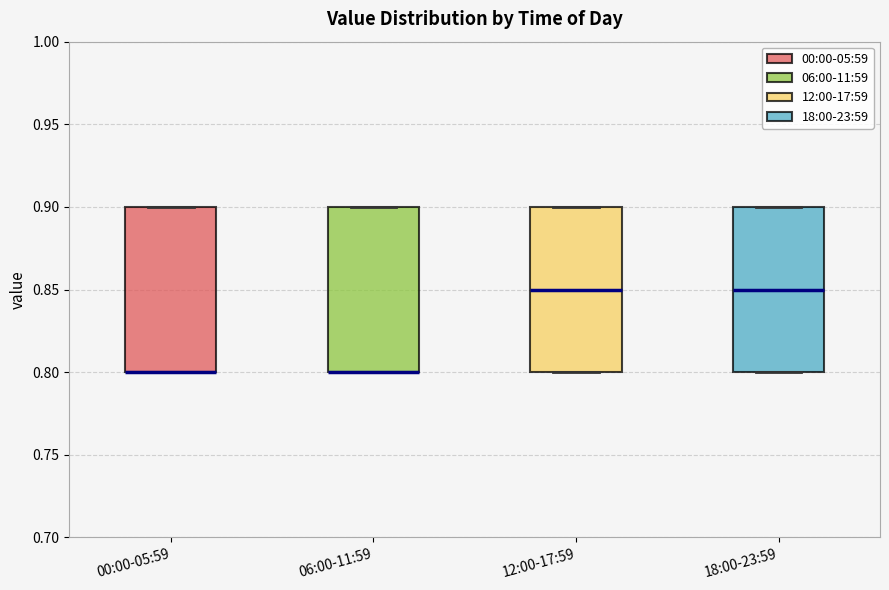

Reading left to right, read every box against the y-axis: the position of its median line, the range the box covers, and the ends of its whiskers. The values are not printed on the chart, so give them approximately, as read against the axis.

00:00-05:59: median 0.80 (drawn on the box's lower edge), box 0.80 to 0.90, whiskers 0.80 to 0.90
06:00-11:59: median 0.80 (drawn on the box's lower edge), box 0.80 to 0.90, whiskers 0.80 to 0.90
12:00-17:59: median 0.85, box 0.80 to 0.90, whiskers 0.80 to 0.90
18:00-23:59: median 0.85, box 0.80 to 0.90, whiskers 0.80 to 0.90